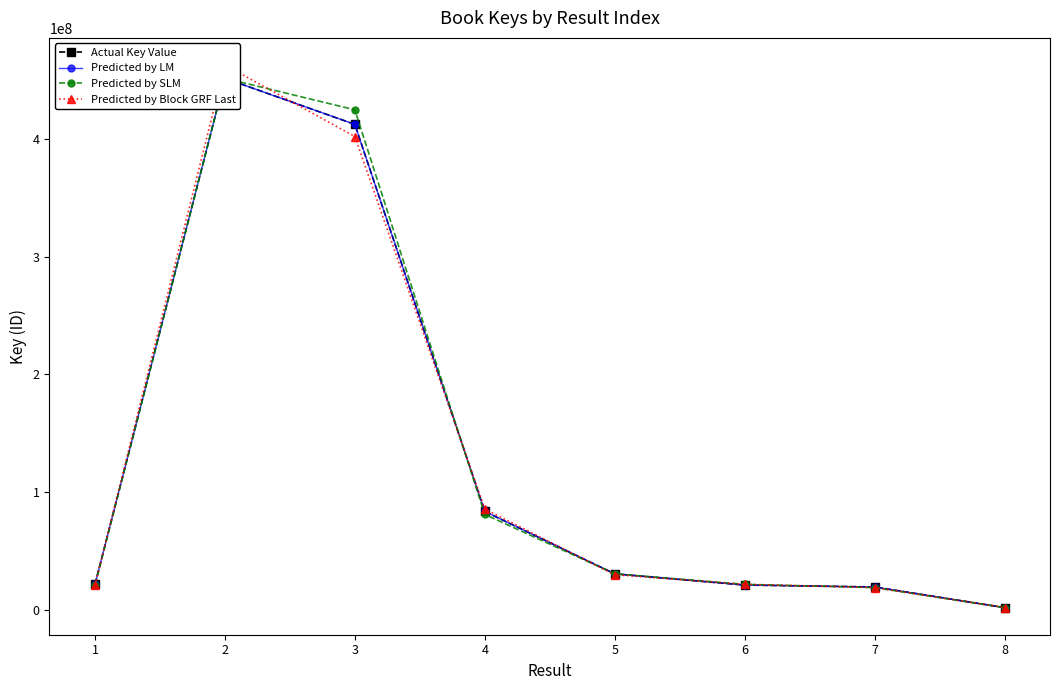

How many data points does each series have?

8